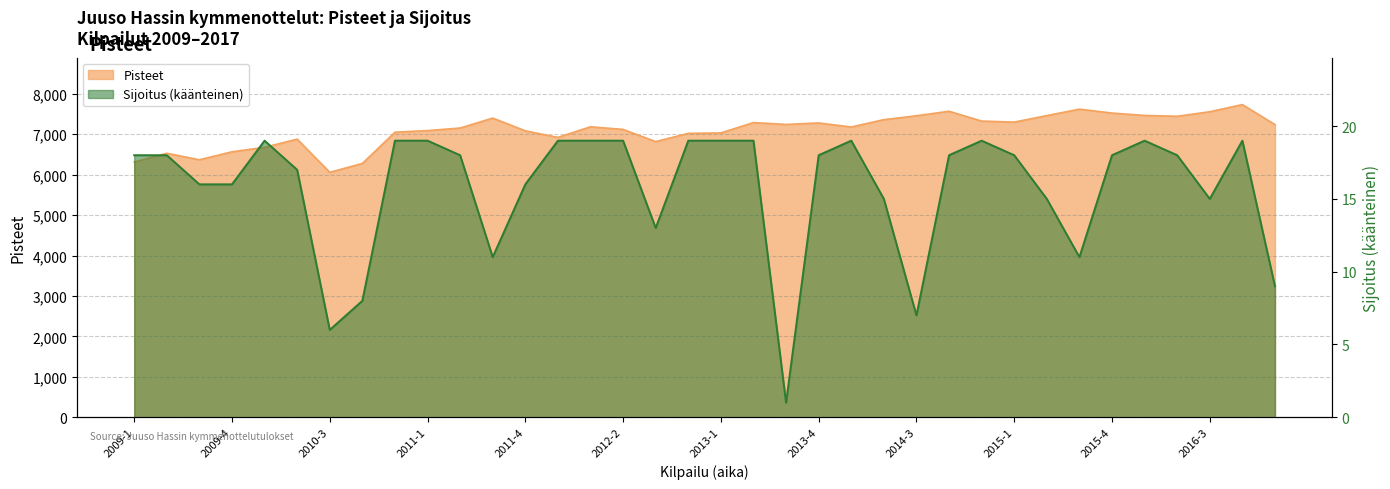

Rank the series at 2016-3 from lowest to highest value.

Sijoitus, Pisteet